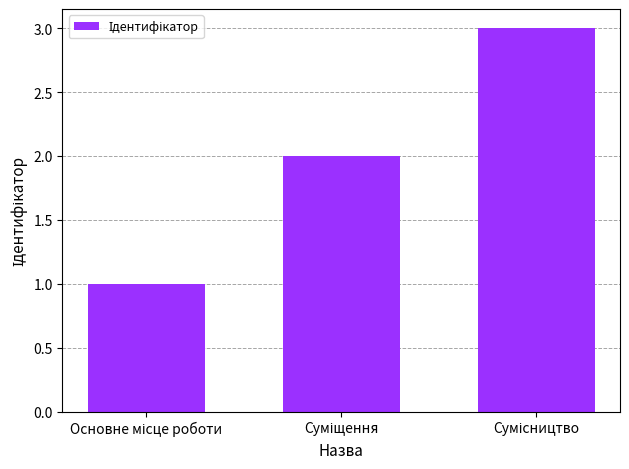

What is the maximum value shown in the chart?

3